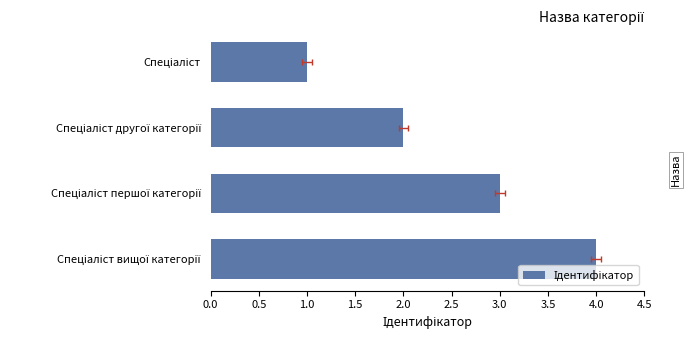

How many distinct data groups are displayed?

1